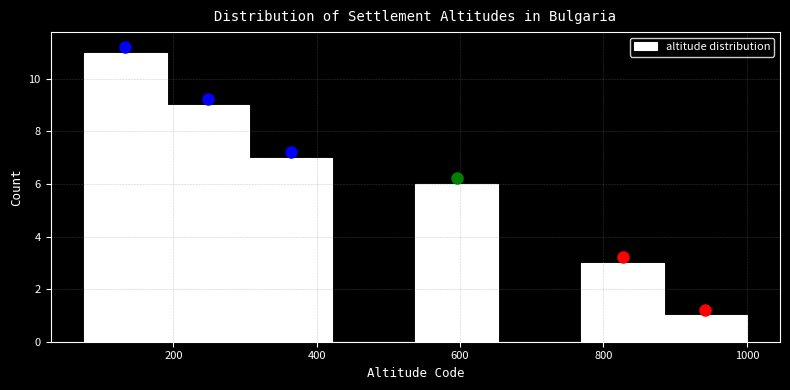

Over which range of the x-axis is the bar tallest?

80 to 200